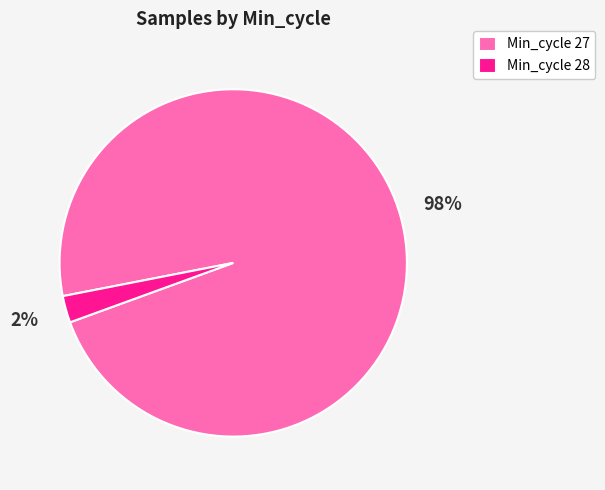

Rank the categories by value from highest to lowest.

Min_cycle 27, Min_cycle 28